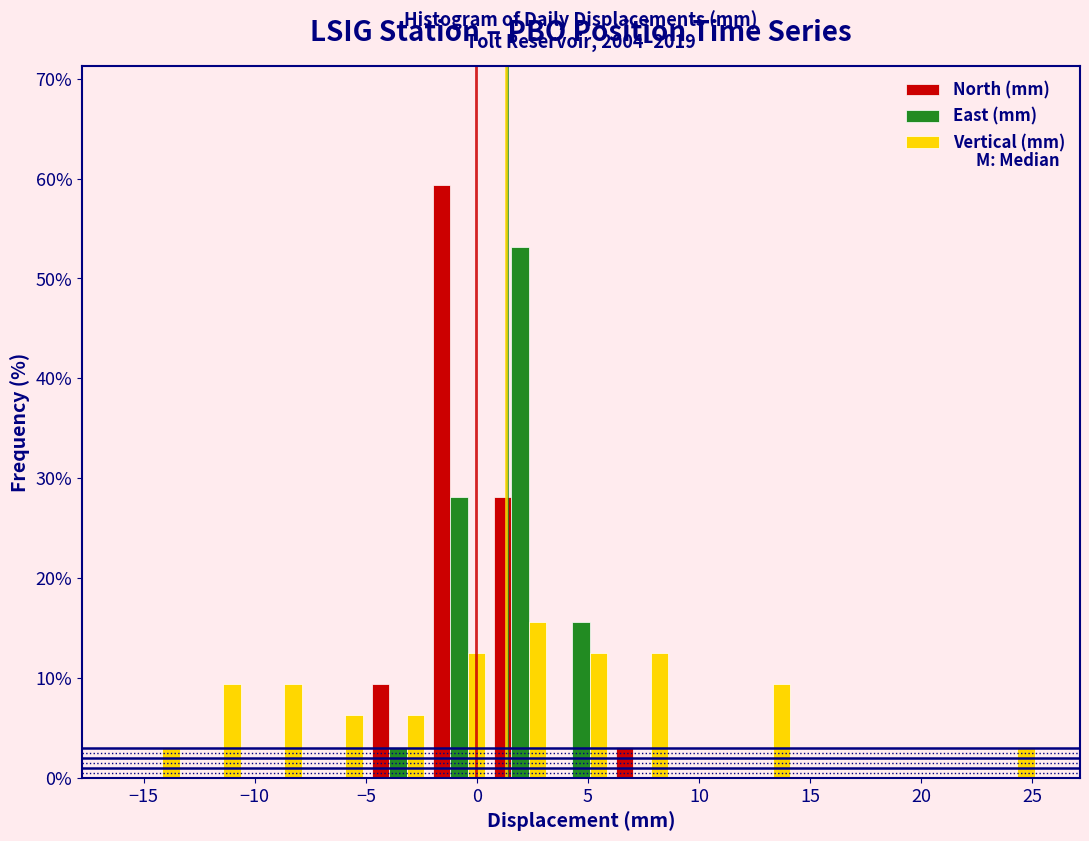

In the North (mm) series, which range on the x-axis has the tallest bar?

-2.0 to 0.5